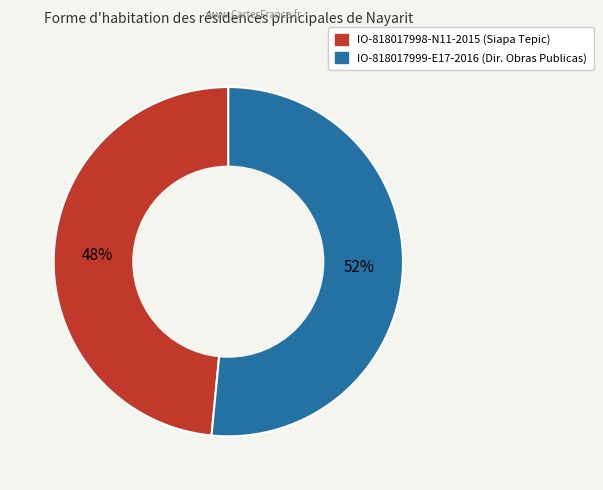

True or false: IO-818017998-N11-2015 accounts for 48% of the total.

True